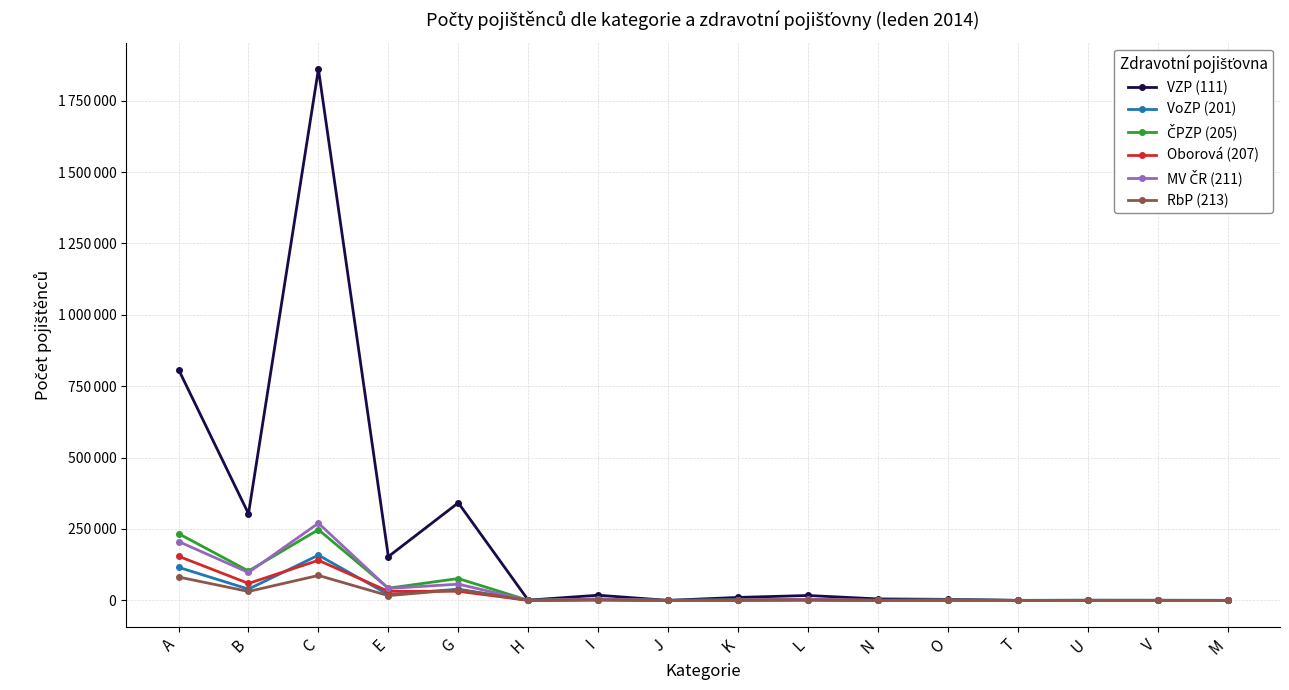

Reading left to right, what are all the values shown in this chart?

VZP (111): A=808507	B=303447	C=1860380	E=153317	G=341677	H=844	I=18041	J=12	K=10363	L=17133	N=5128	O=3655	T=14	U=452	V=445	M=138
VoZP (201): A=115795	B=39443	C=158360	E=20293	G=39212	H=152	I=1759	J=3	K=1009	L=908	N=30	O=585	T=3	U=35	V=0	M=0
ČPZP (205): A=233796	B=102887	C=247686	E=42706	G=76560	H=164	I=5266	J=2	K=1610	L=3015	N=292	O=1403	T=4	U=83	V=7	M=25
Oborová (207): A=154520	B=59423	C=140319	E=31727	G=31914	H=112	I=1609	J=1	K=389	L=2724	N=145	O=387	T=3	U=26	V=0	M=23
MV ČR (211): A=206213	B=97667	C=270377	E=41736	G=56845	H=65	I=4076	J=3	K=905	L=3235	N=33	O=1111	T=4	U=30	V=16	M=21
RbP (213): A=81874	B=31295	C=87341	E=16594	G=37710	H=106	I=2096	J=0	K=855	L=943	N=154	O=609	T=2	U=69	V=0	M=2